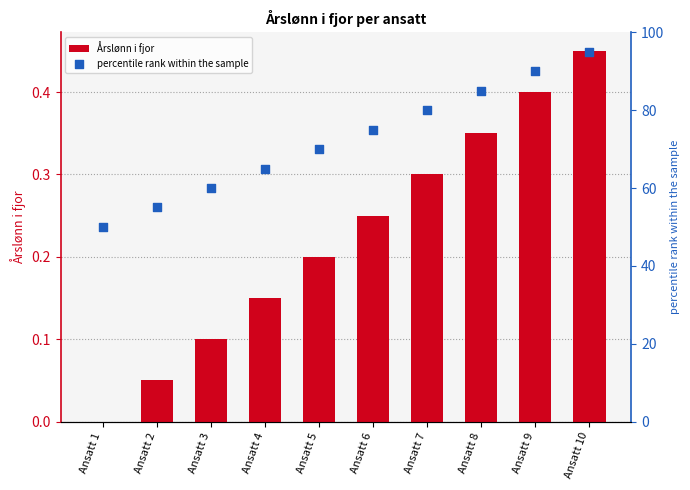

Which series has the largest total across all categories?

percentile rank within the sample